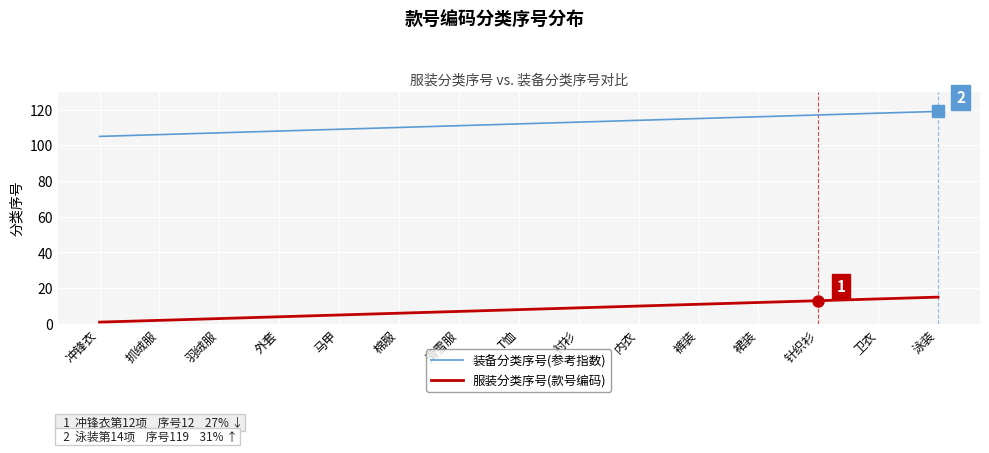

Reading left to right, list all the values displayed in this chart.

装备分类序号(参考指数): 105	106	107	108	109	110	111	112	113	114	115	116	117	118	119
服装分类序号(款号编码): 1	2	3	4	5	6	7	8	9	10	11	12	13	14	15